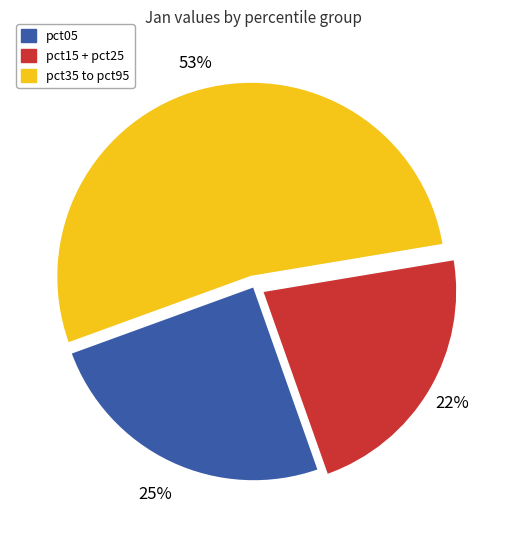

Is it true that pct35 to pct95 is 46% of the pie?

False